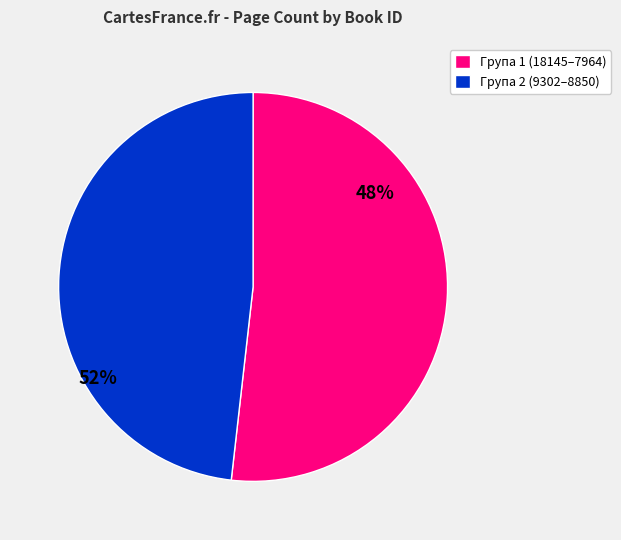

What is the majority slice?

Група 1 (18145–7964)